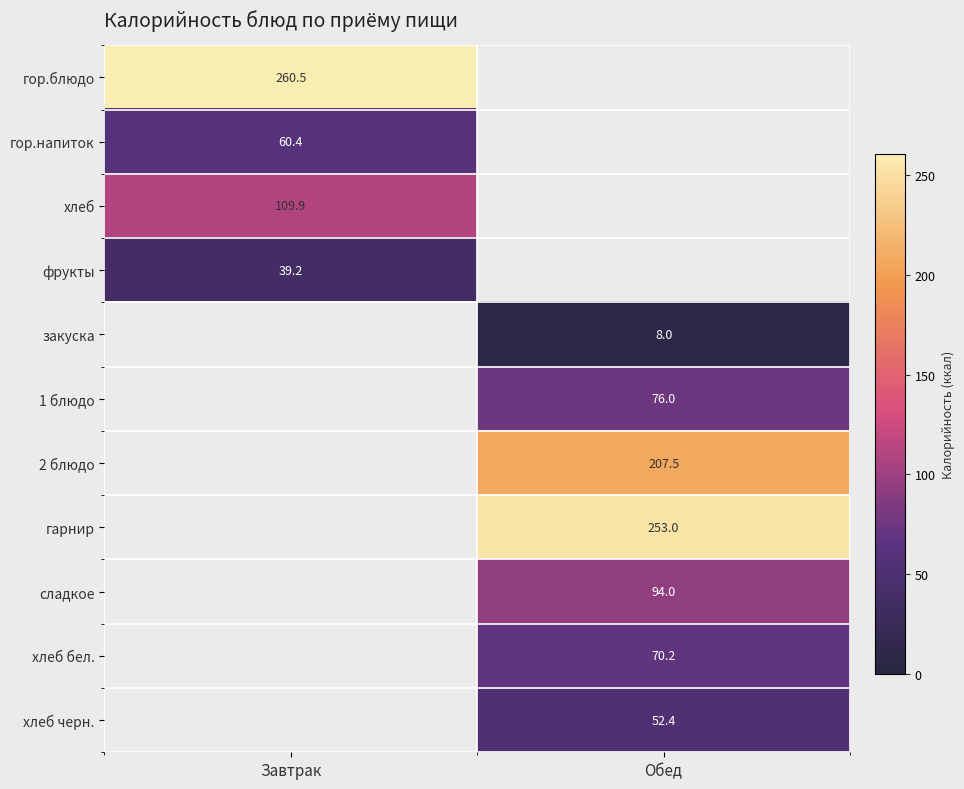

Is it true that 2 блюдо equals 351.8 at Обед?

False